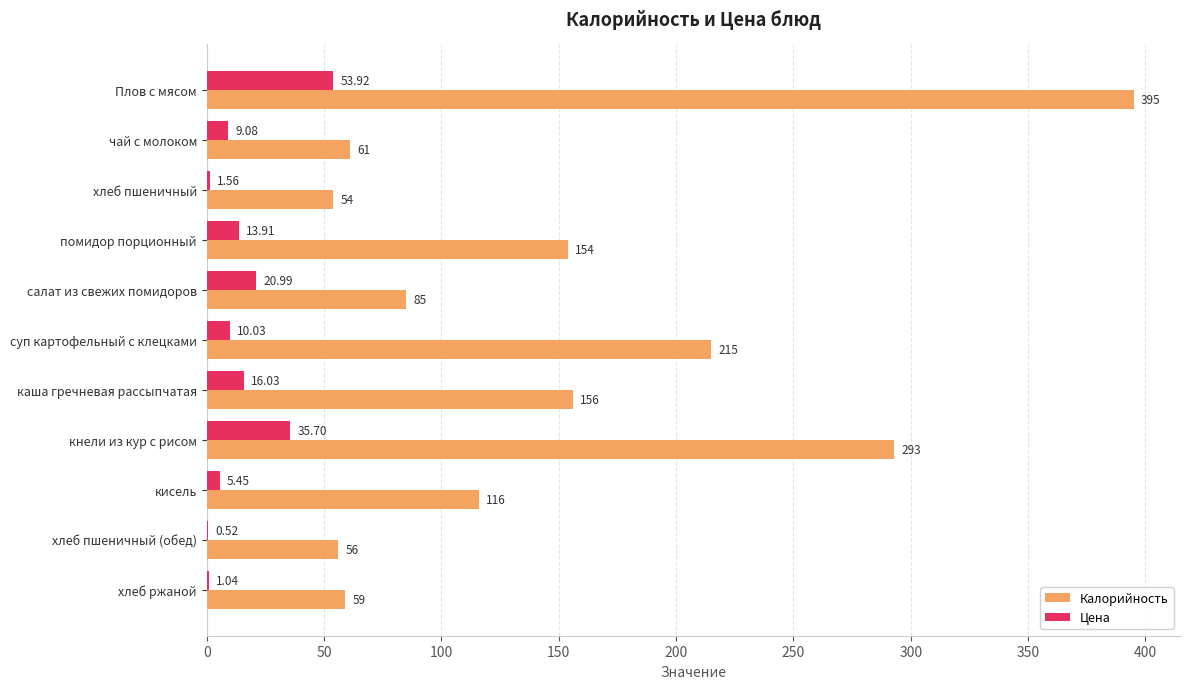

Which series changed the most between салат из свежих помидоров and каша гречневая рассыпчатая?

Калорийность